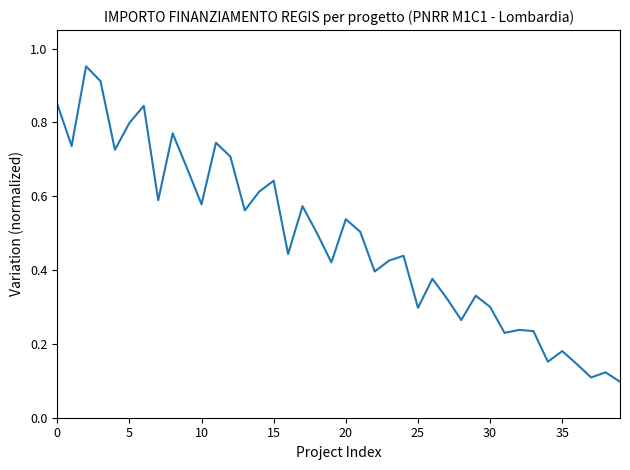

What is the sum of all values?

19.3